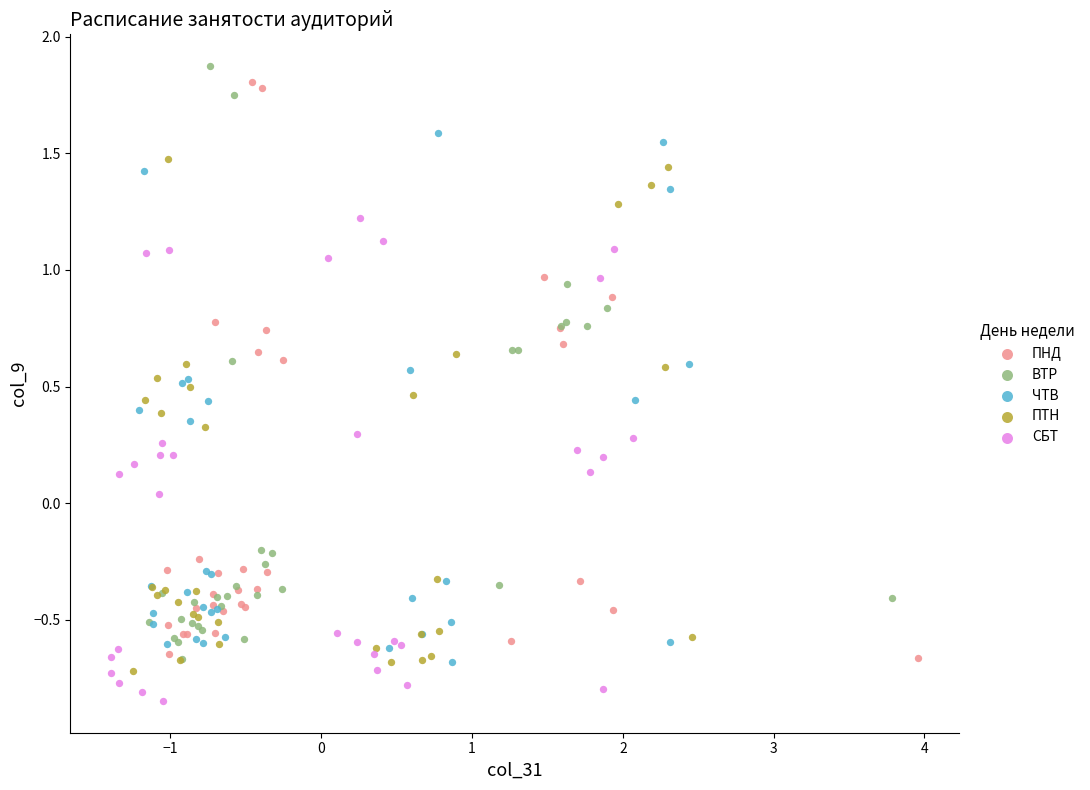

Which series contains the lowest Y value?

СБТ